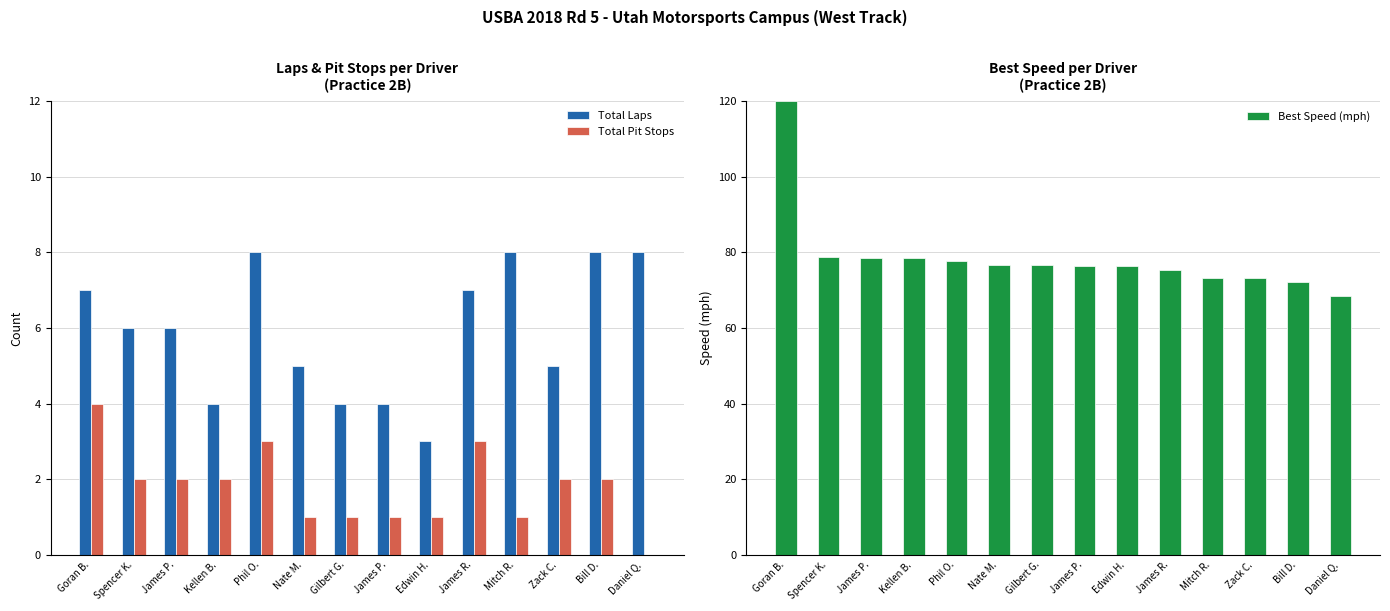

At which label is Total Laps closest to 5?

Nate M.